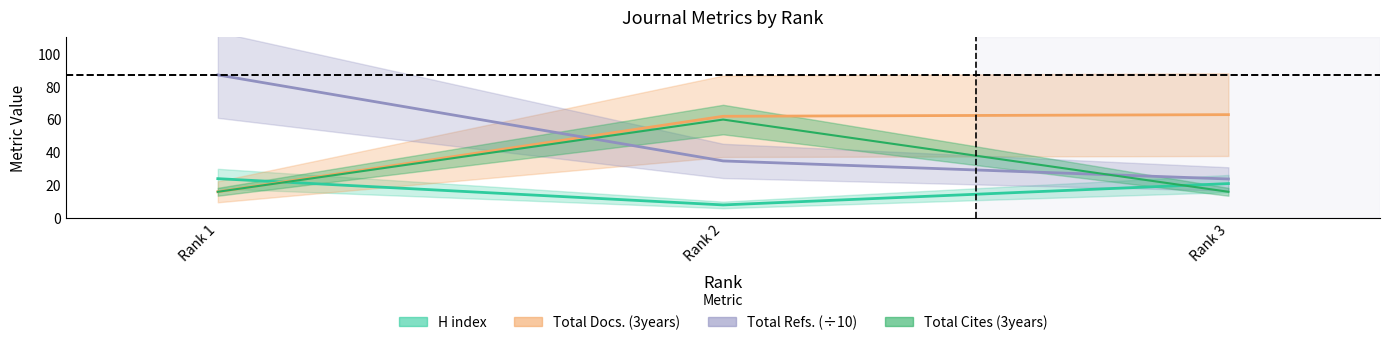

Does the chart display data point markers on the line(s)?

No